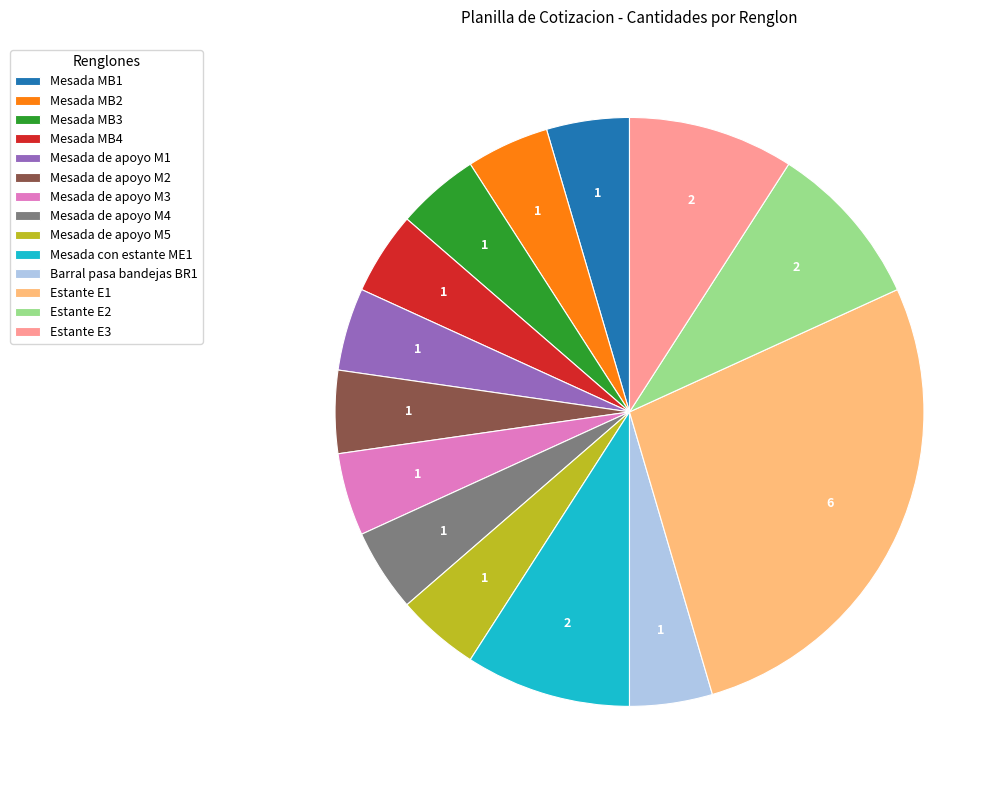

Count the number of slices in the pie.

14